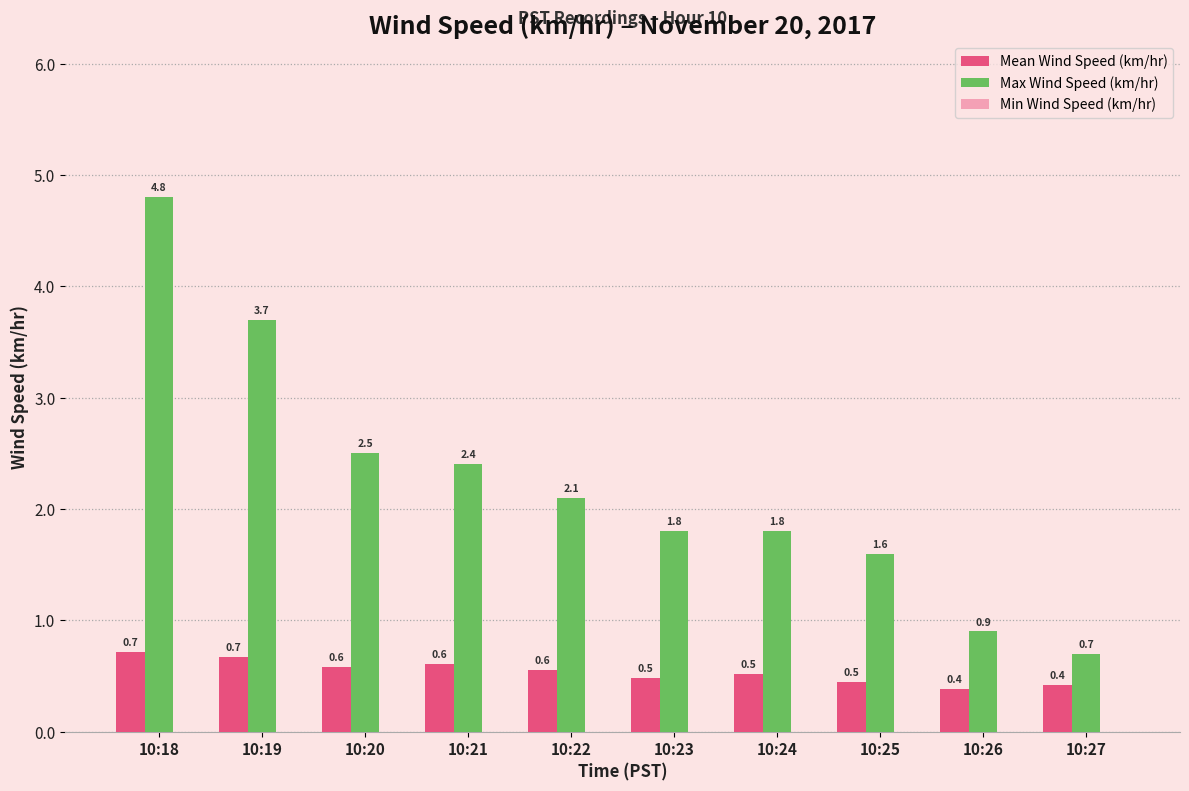

At 10:27, list the series in order from smallest to largest.

Mean Wind Speed (km/hr), Max Wind Speed (km/hr)